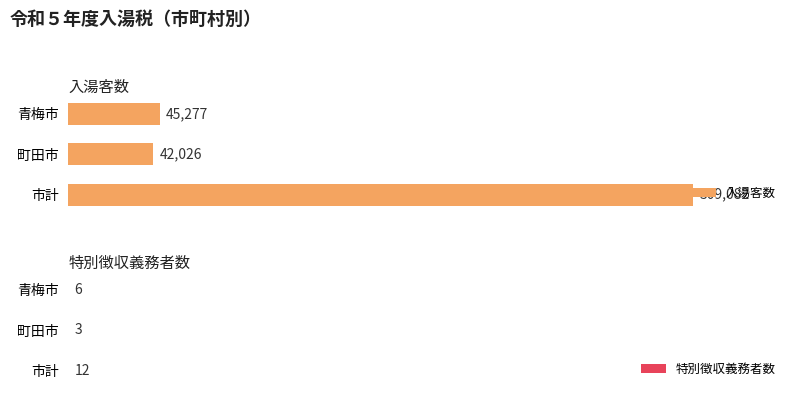

At which label is 入湯客数 closest to 175554?

青梅市